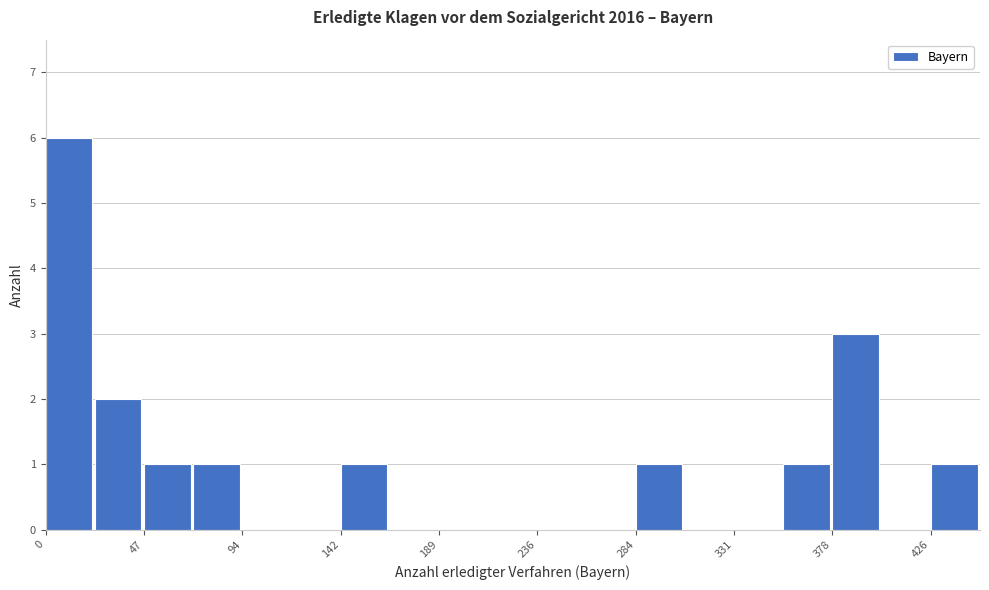

Which range on the x-axis has the tallest bar?

0 to 25